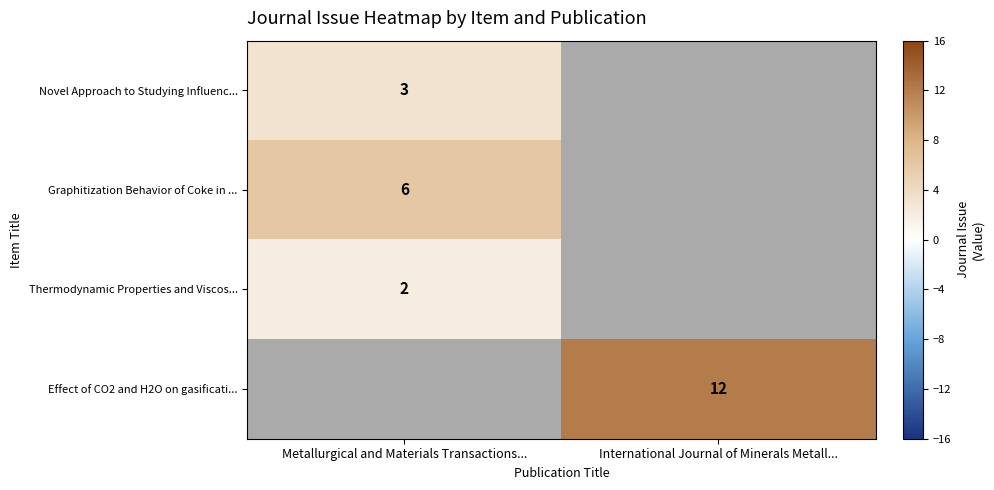

What is the maximum value shown in the chart?

12.0